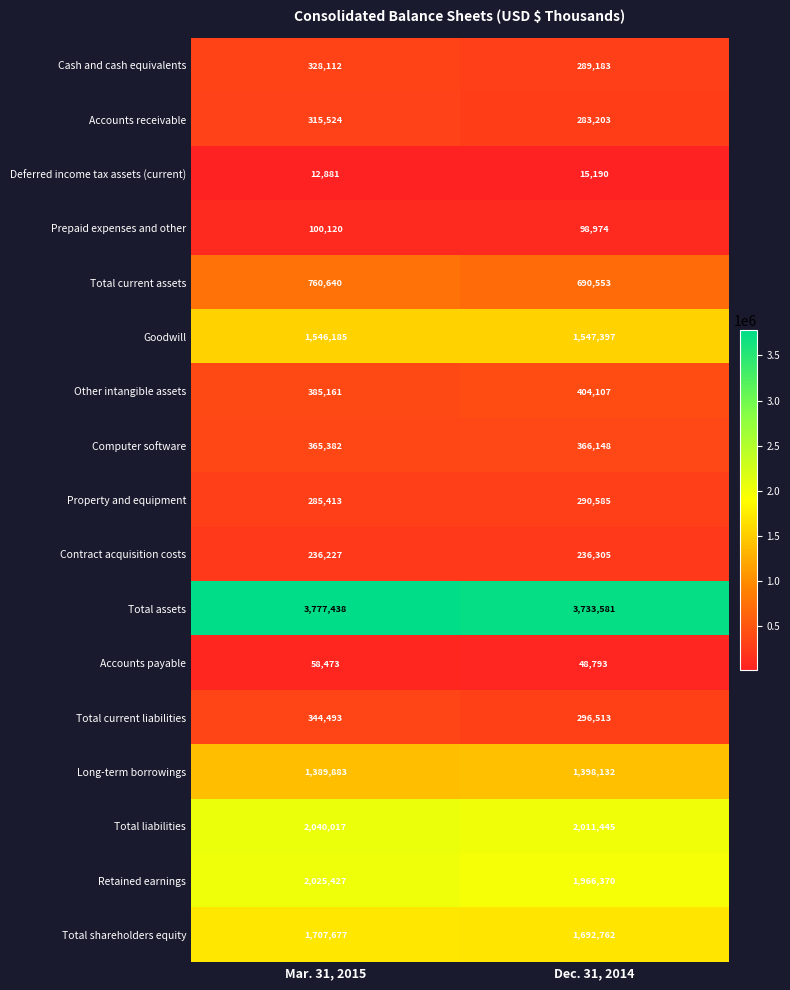

At which label is Computer software closest to 365765?

Mar. 31, 2015